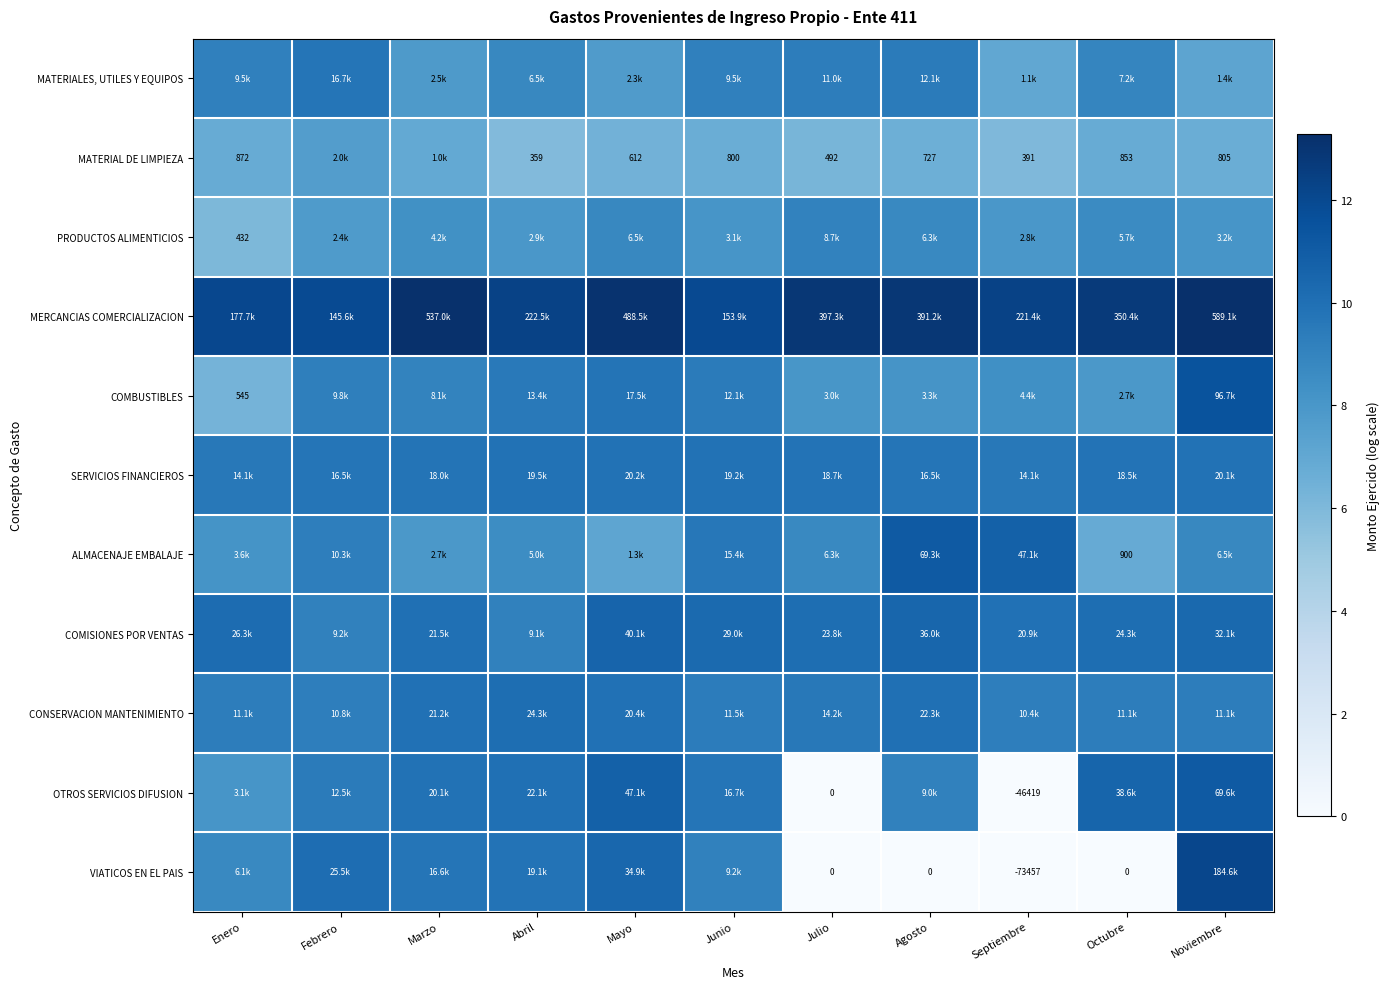

Is it true that MATERIALES, UTILES Y EQUIPOS equals 9.2 at Junio?

True